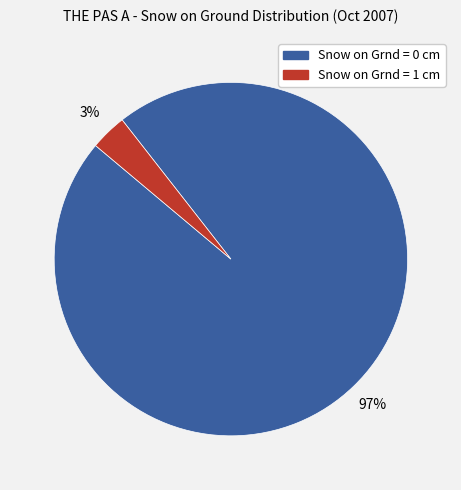

The Snow on Grnd = 0 cm slice represents 97% of the pie. True or false?

True